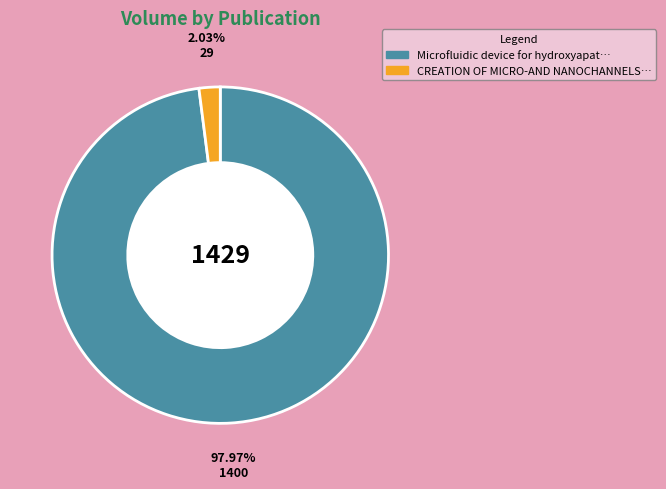

Is there a majority slice in this chart?

Yes